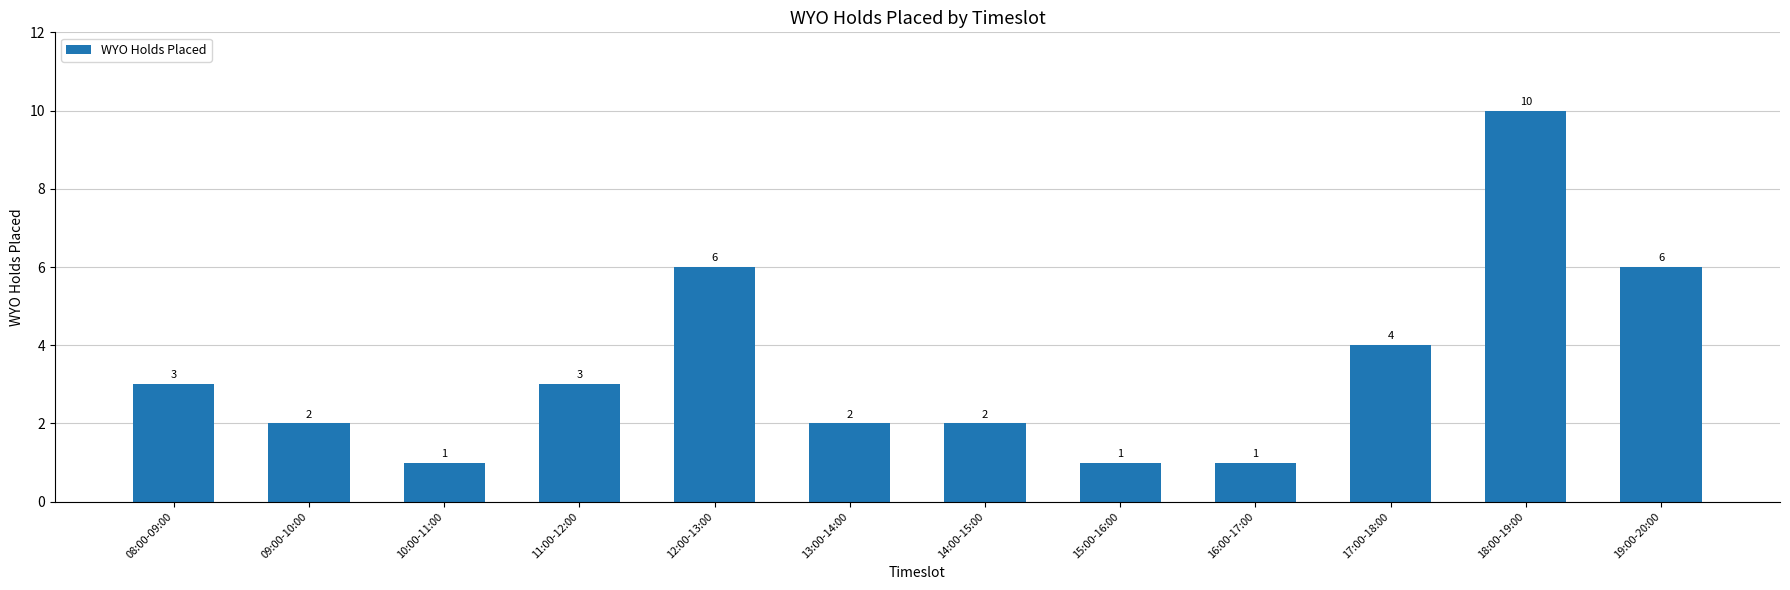

What is the sum of all values?

41